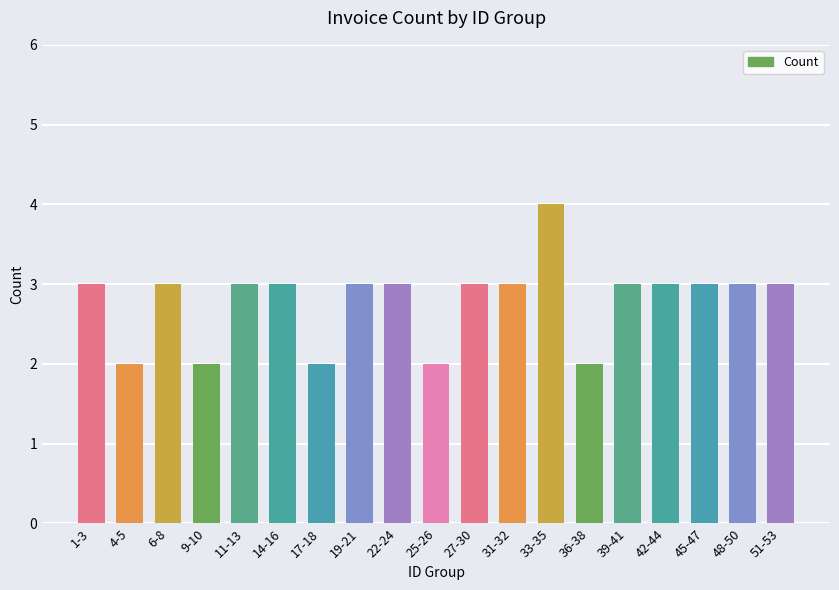

Are the bars grouped side by side (vs. stacked)?

No